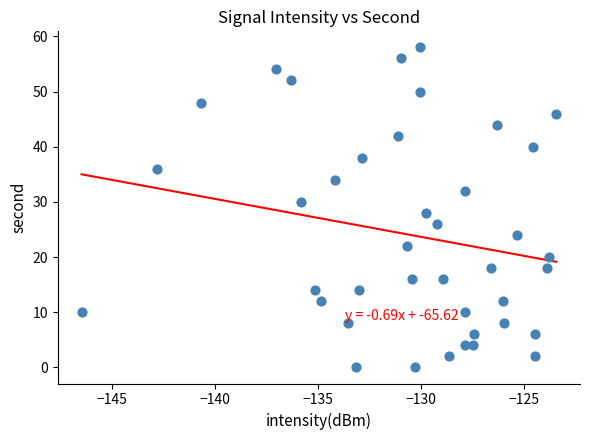

What is the range of Y values (max minus min)?

58